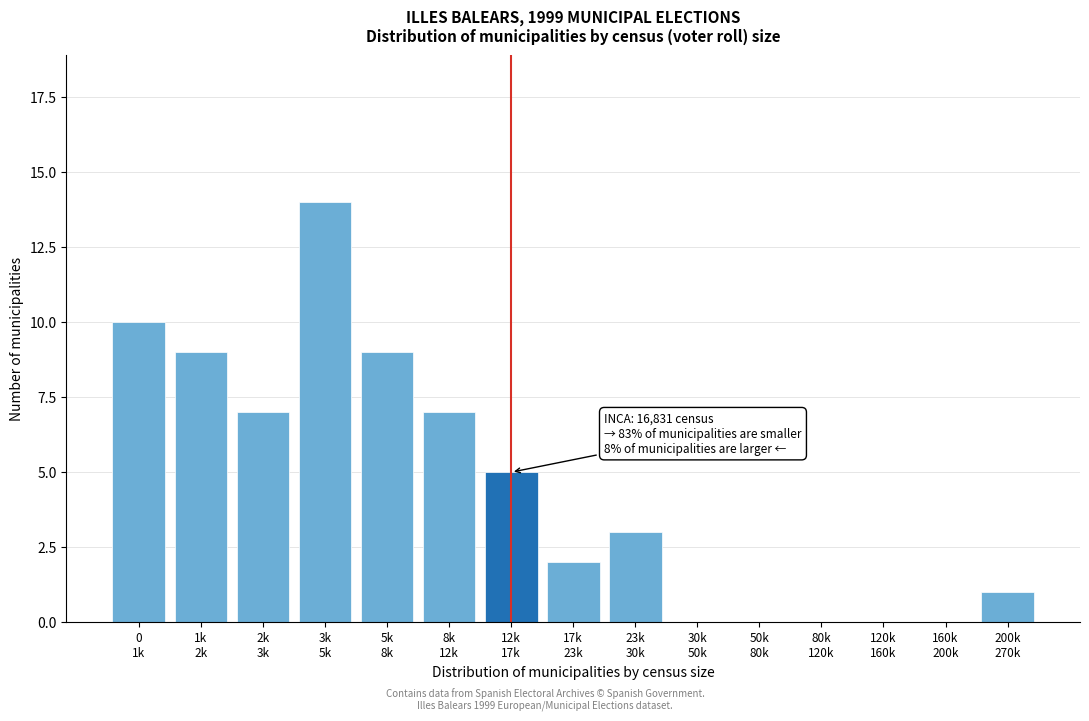

What is the sum of all values?

67